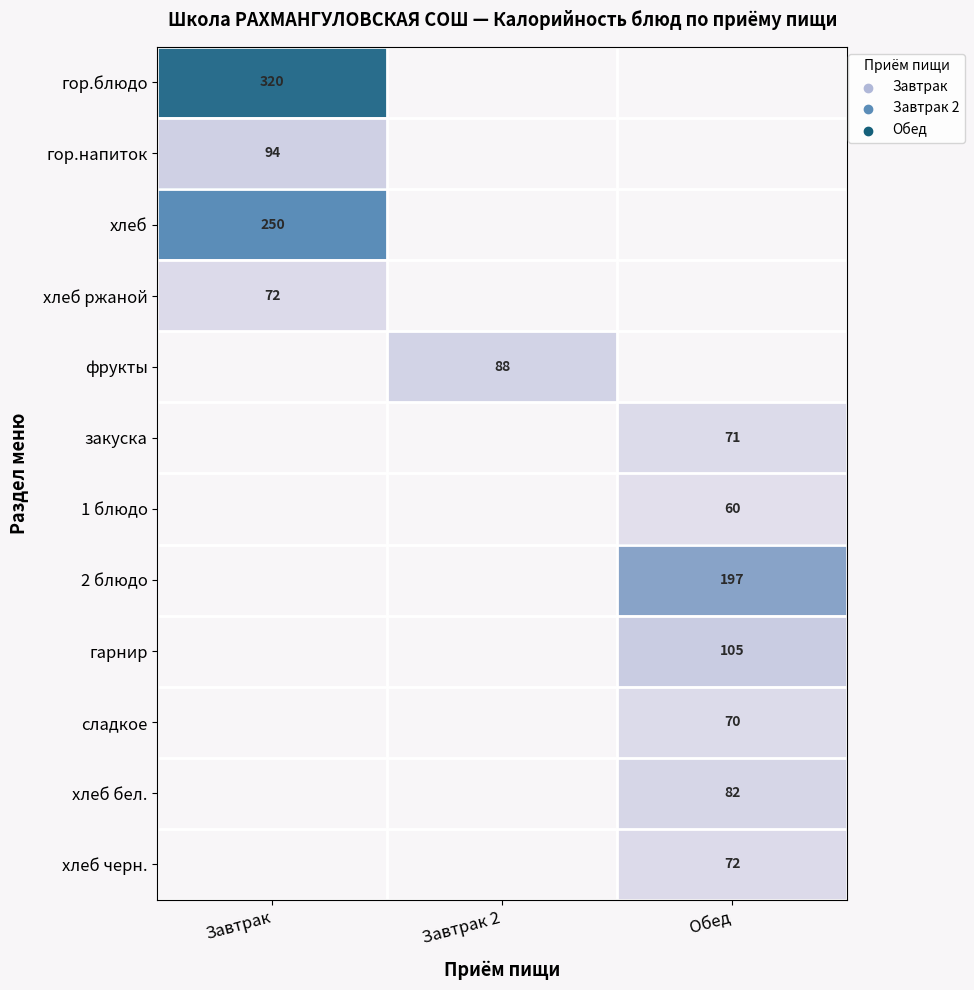

Is it true that сладкое equals 70 at Обед?

True